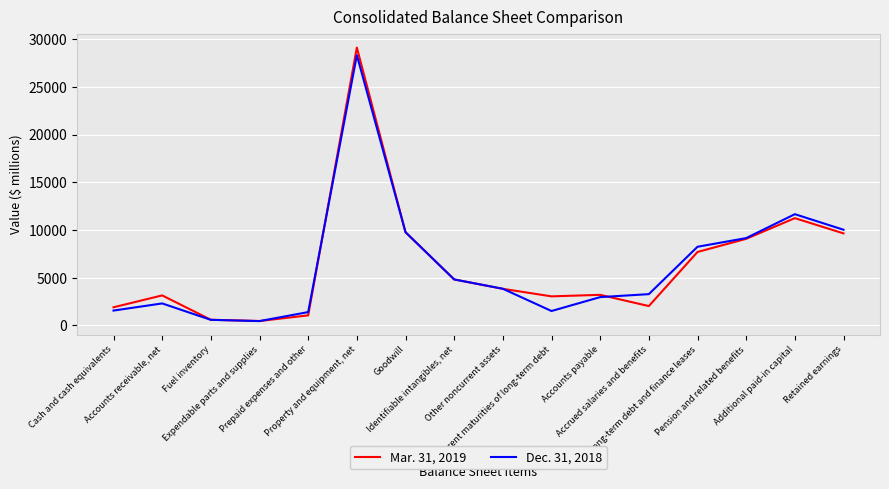

In Dec. 31, 2018, how many points are higher than both neighbors (excluding endpoints)?

3